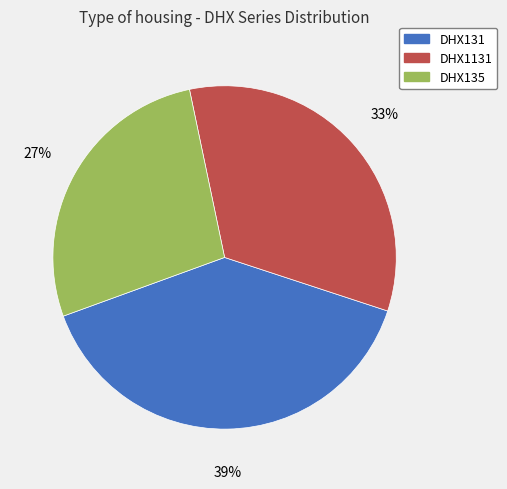

To the nearest percent, what is the average slice percentage?

33%